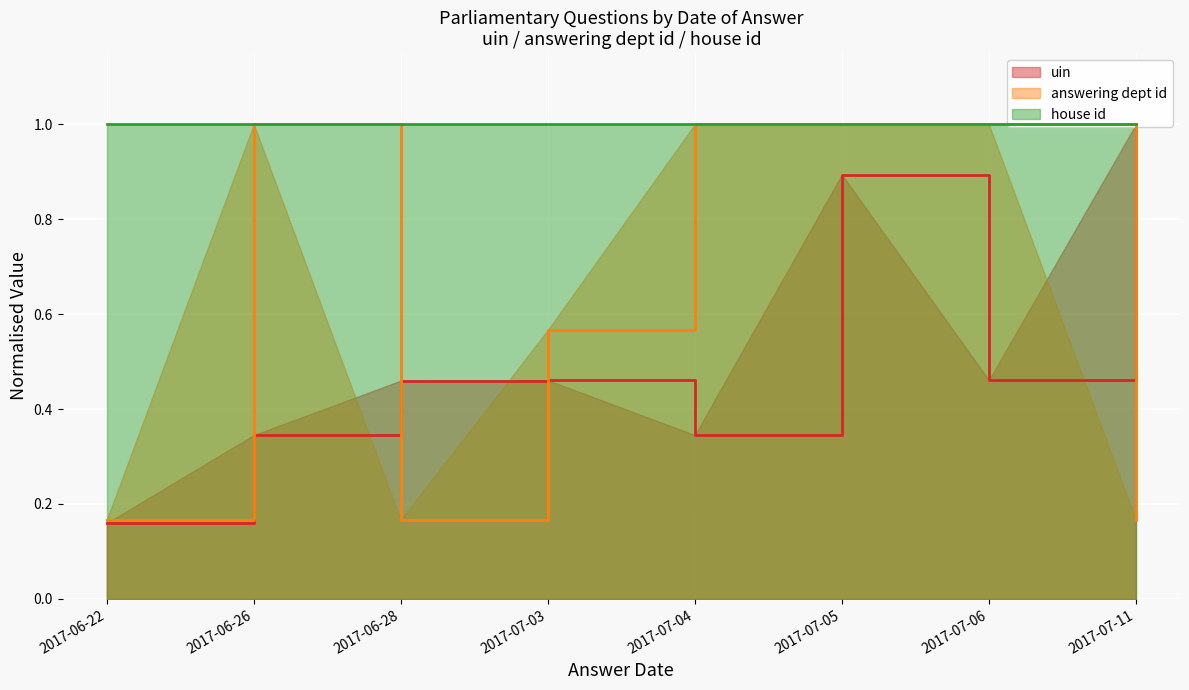

What is the maximum value shown in the chart?

1.0